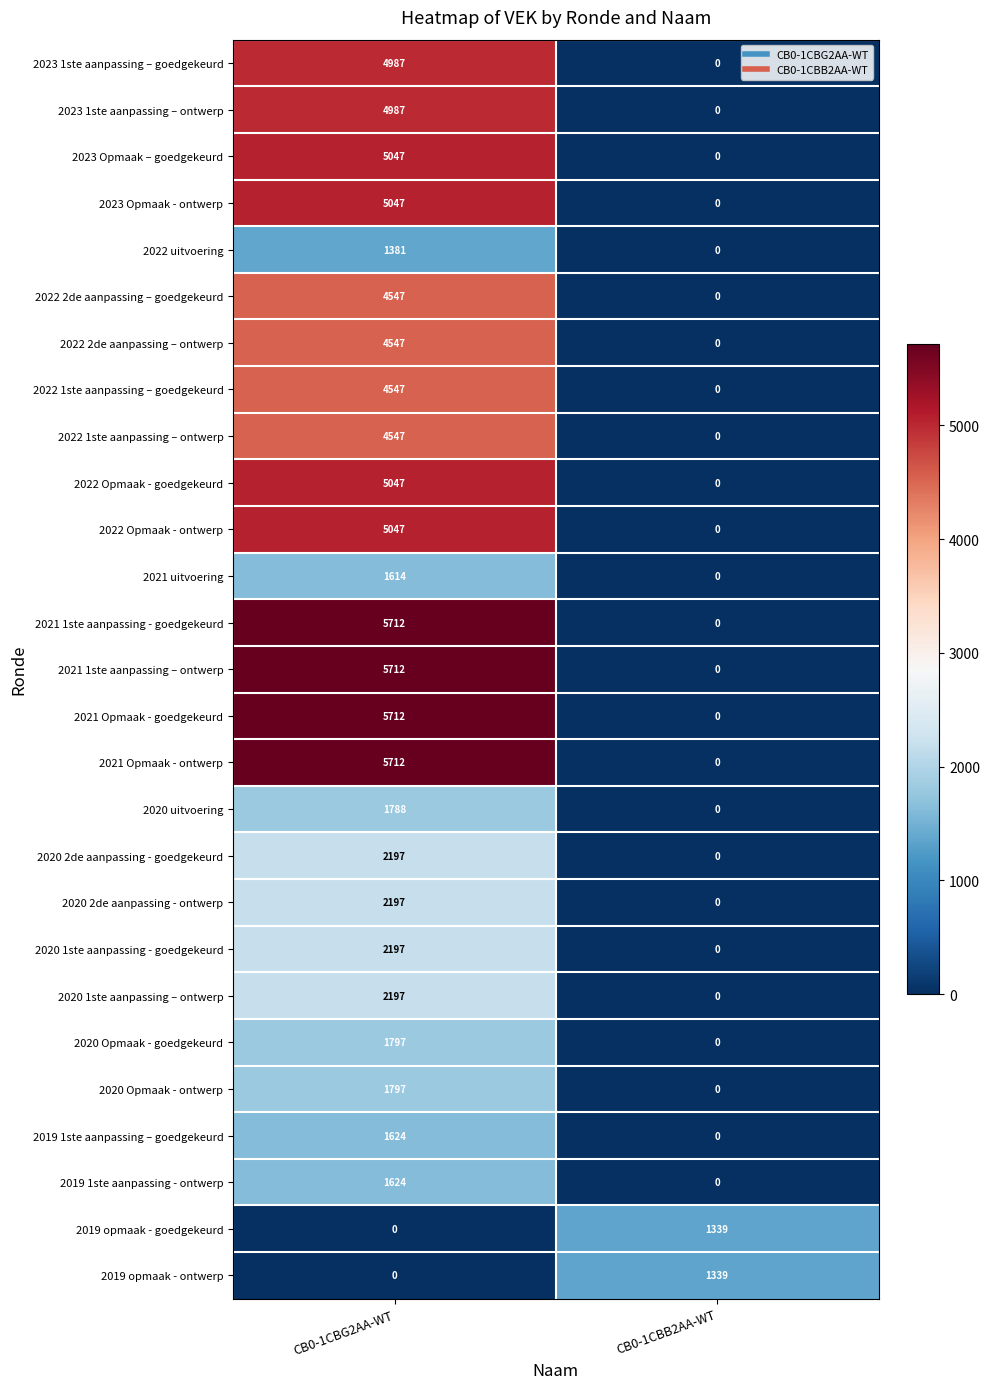

What is the difference between the maximum and minimum values in the 2020 2de aanpassing - goedgekeurd series?

2197